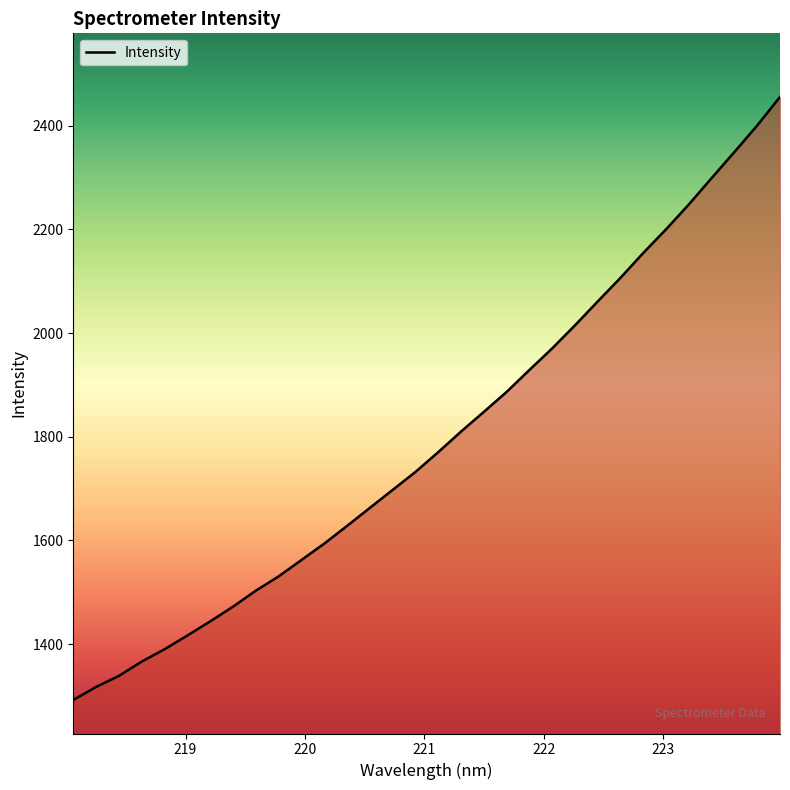

What is the greatest value displayed?

2455.4